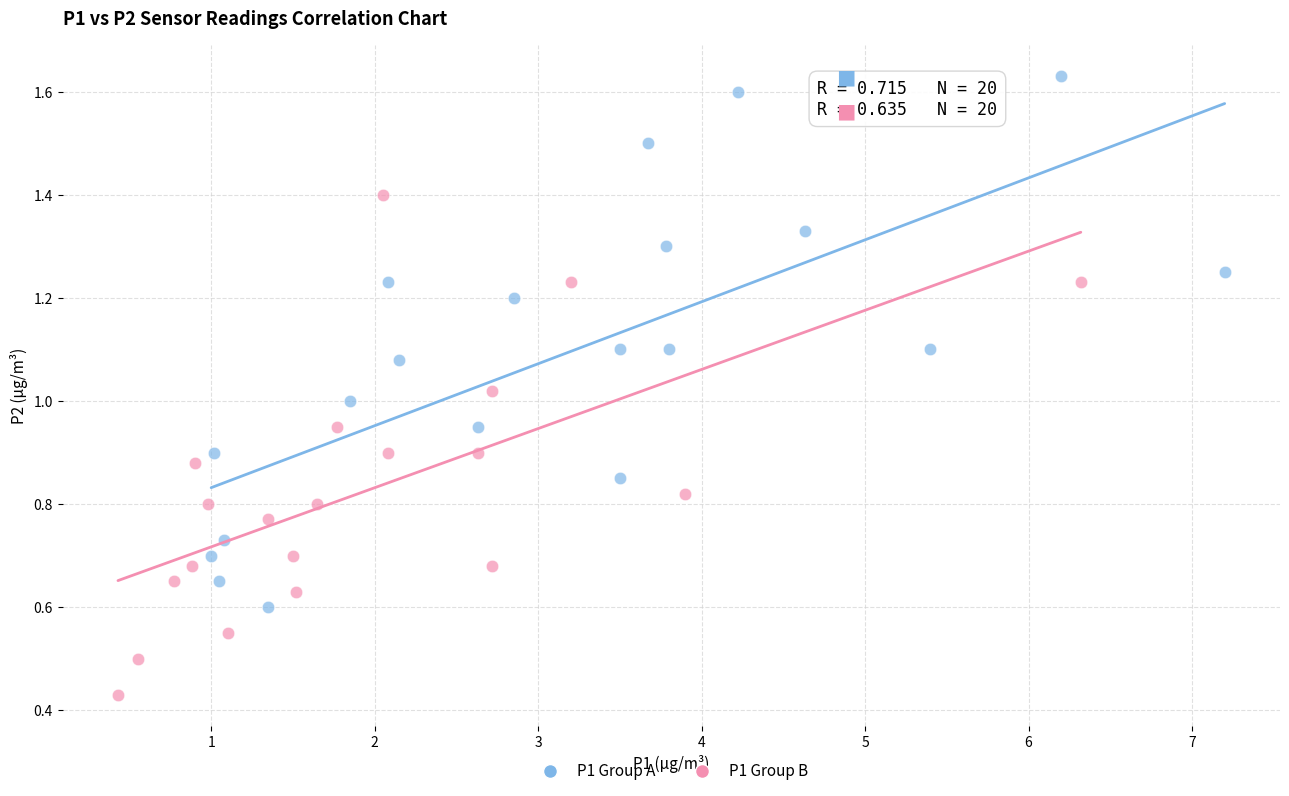

What are all the series names shown in the legend?

P1 Group A, P1 Group B